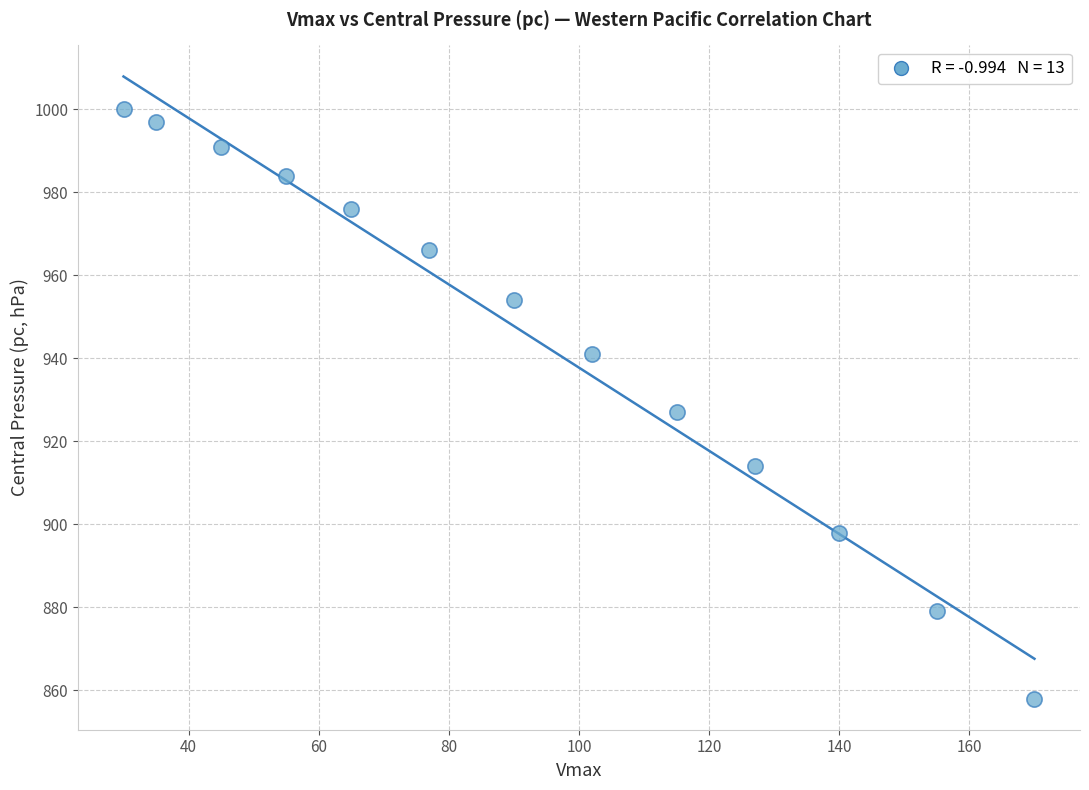

What Y value in the scatter plot is closest to 929?

927